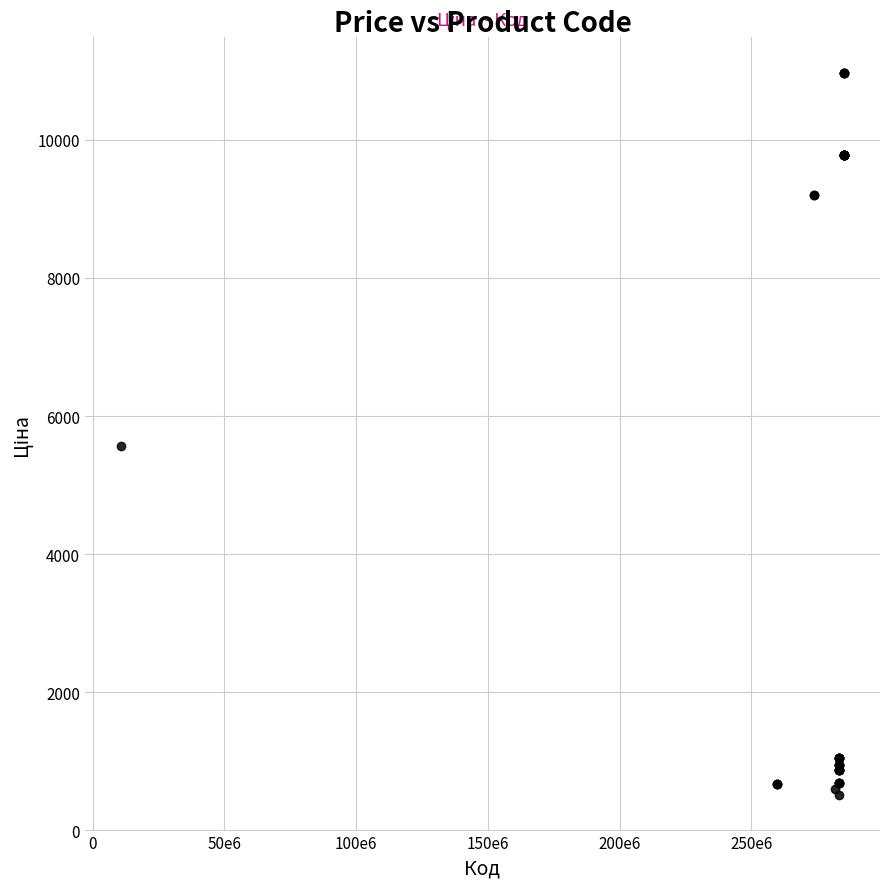

What Y value in the scatter plot is closest to 5742?

5560.3